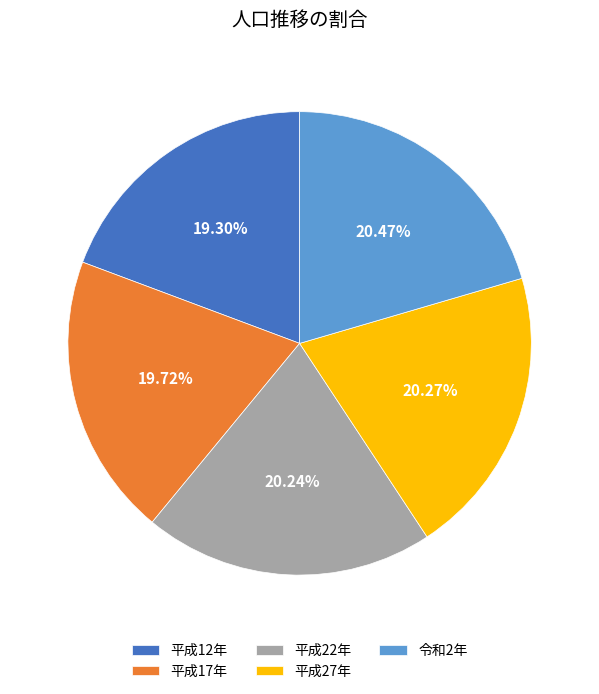

Does 平成12年 account for over 50% of the chart?

No